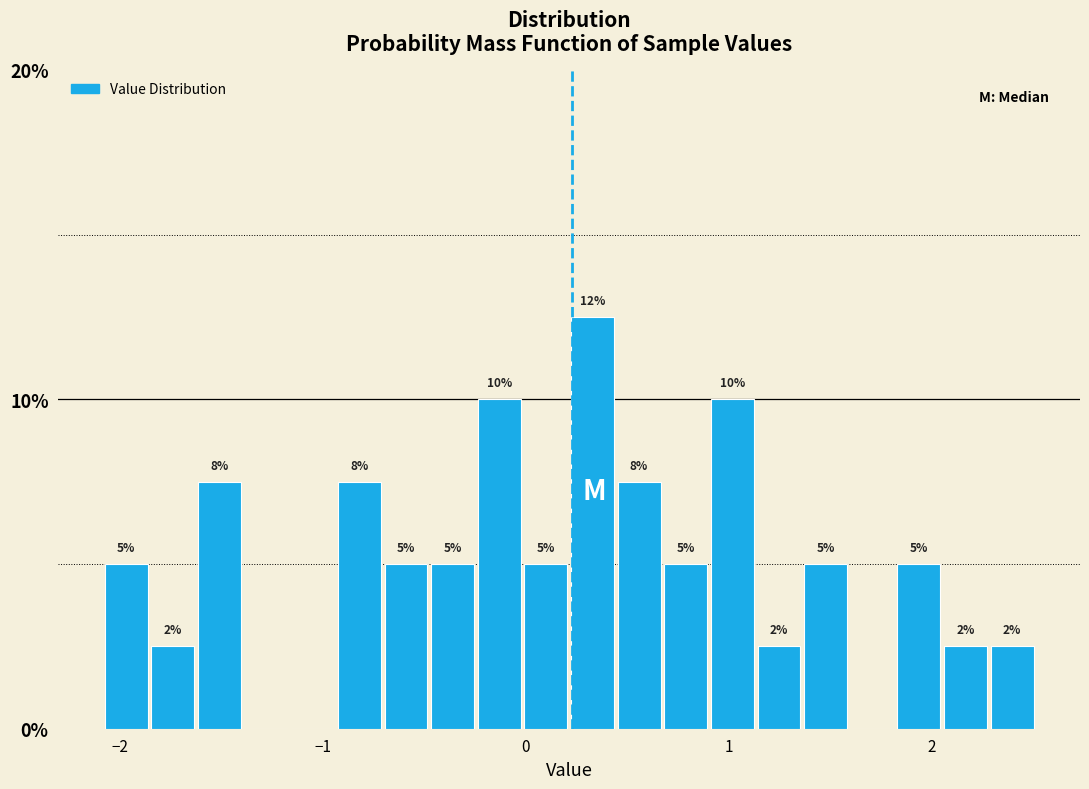

Read against the x-axis, roughly where is the centre of the tallest bar?

0.3